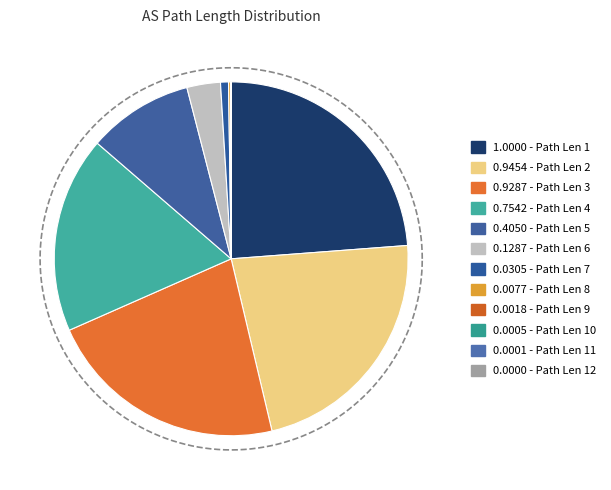

Is it true that 12 is 0% of the pie?

True